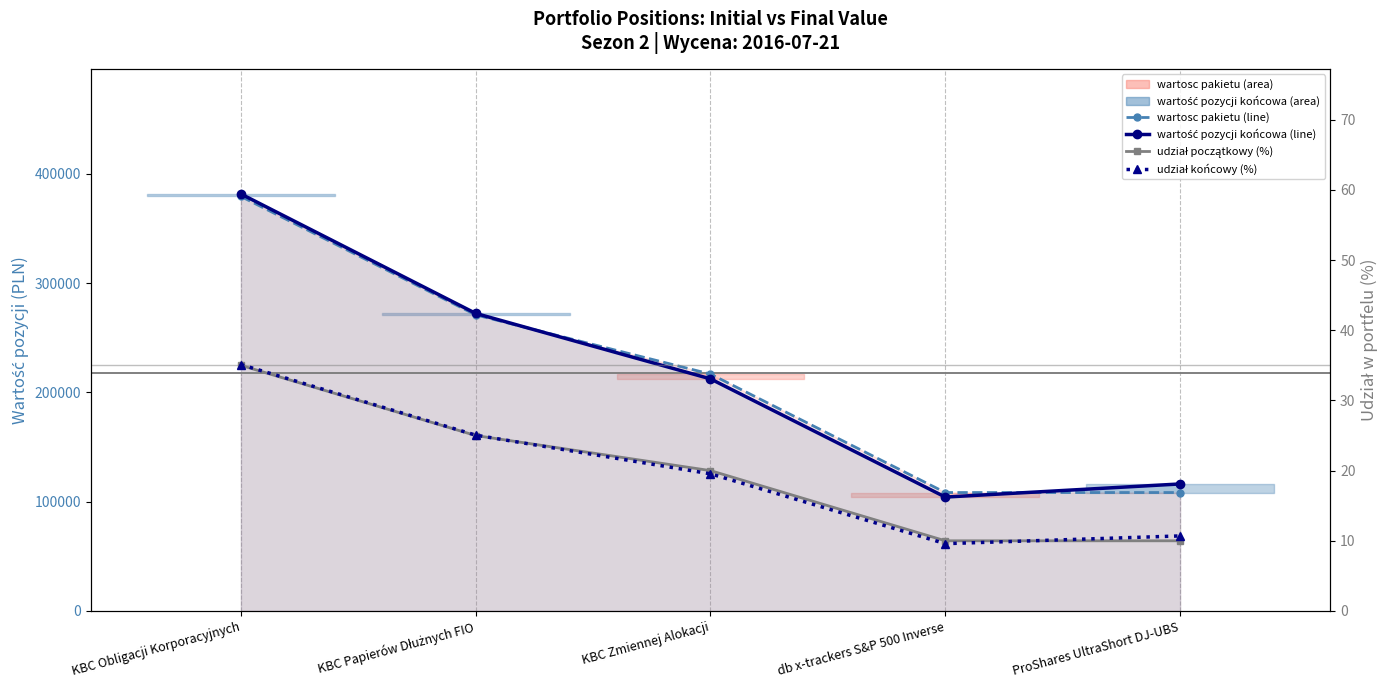

Rank the series by their maximum value, from lowest to highest.

udział początkowy (%), udział końcowy (%), wartosc pakietu (line), wartość pozycji końcowa (line)